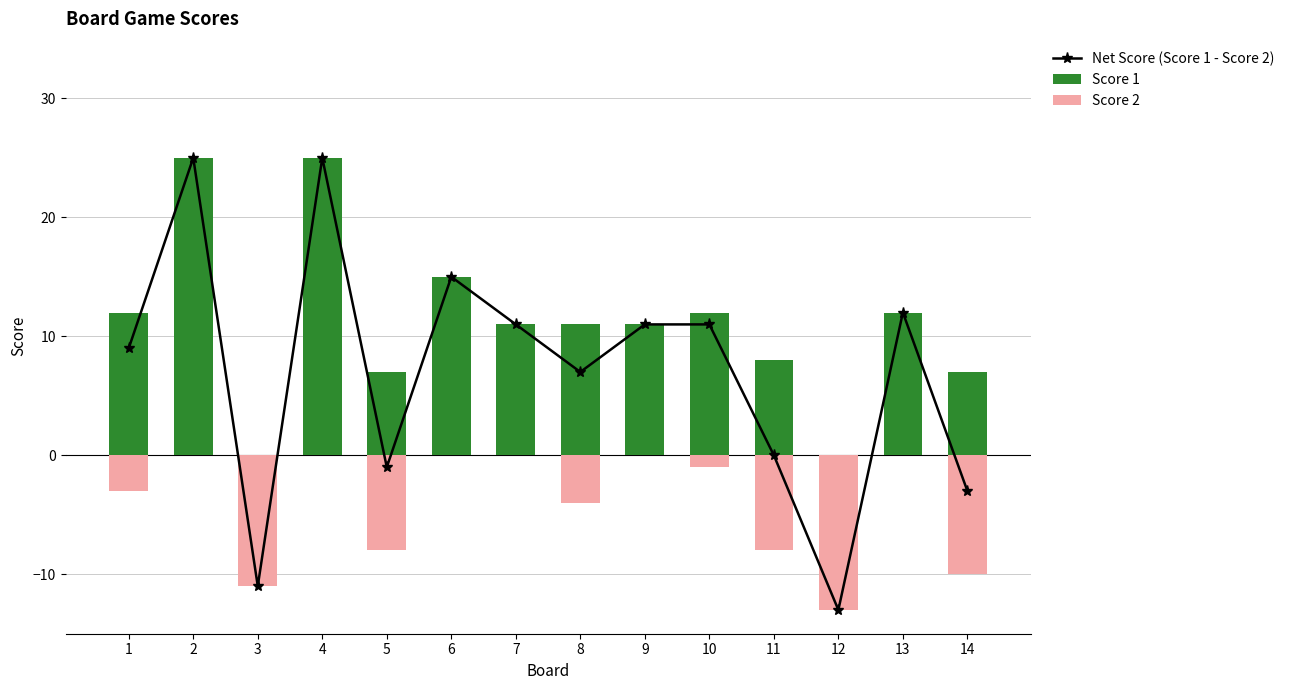

Rank the series at 8 from highest to lowest value.

Score 1, Net Score (Score 1 - Score 2), Score 2